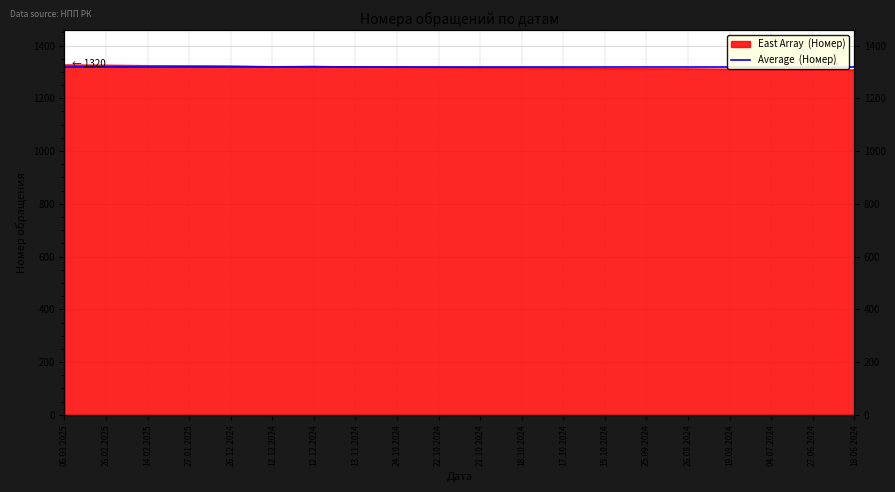

Where does the data first go above 1318?

06.03.2025